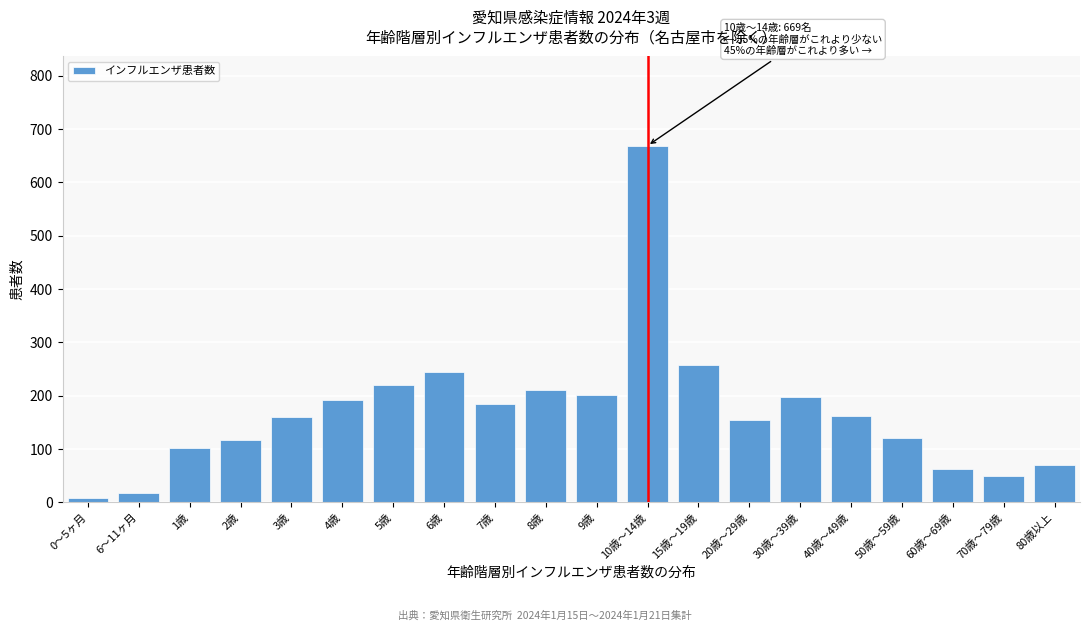

Is it true that the value at 30歳～39歳 is 197?

True